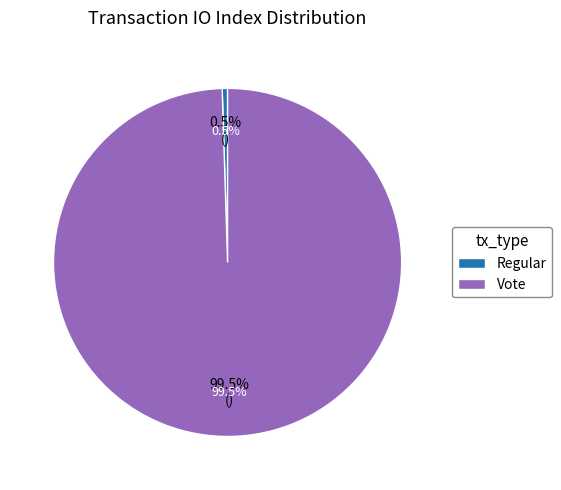

How much of the chart is everything except Regular?

100.0%